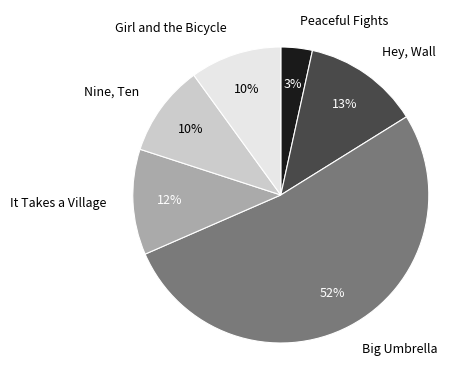

Is there any slice that represents more than half of the pie?

Yes